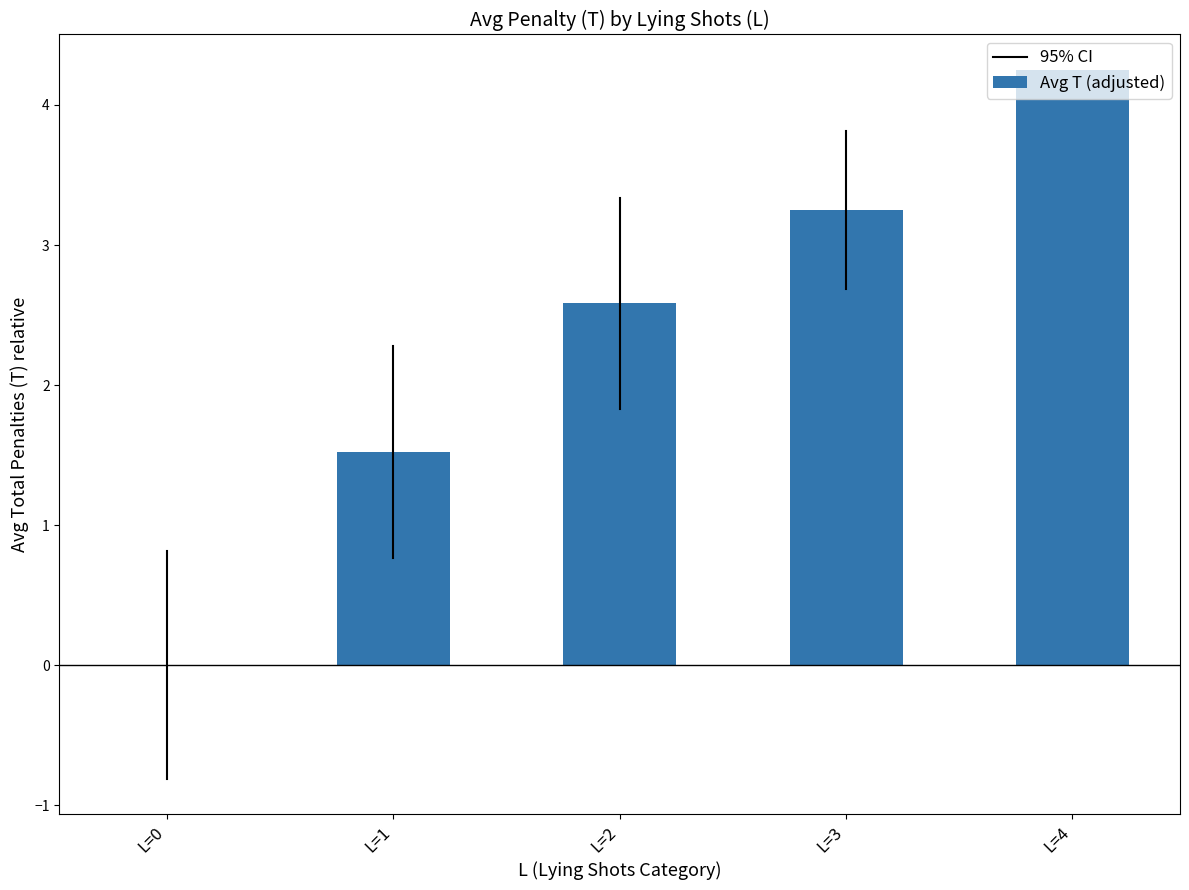

At which label does the data first exceed 2?

L=2